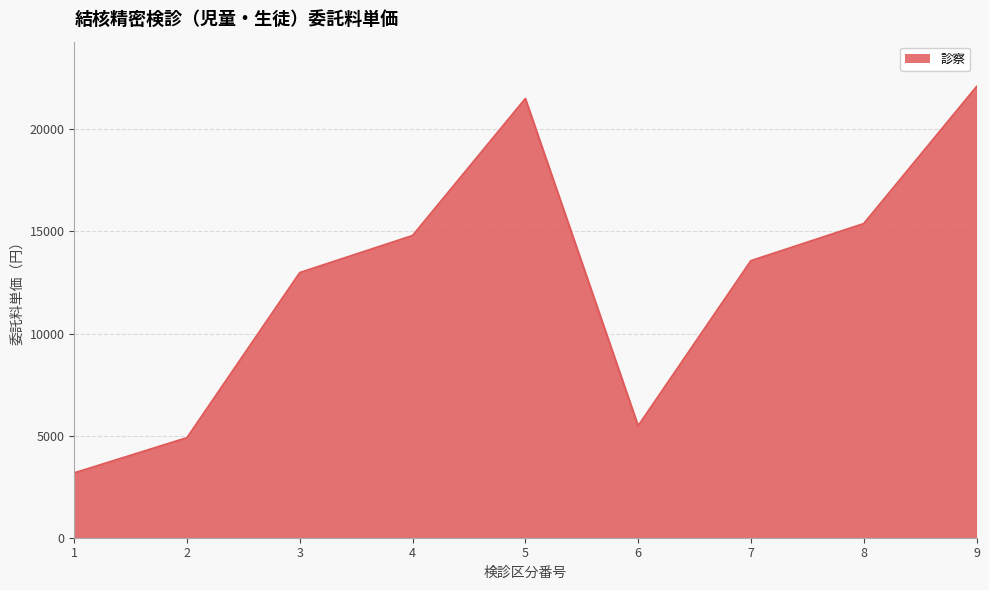

The chart shows a value of 4895 at 2. True or false?

True